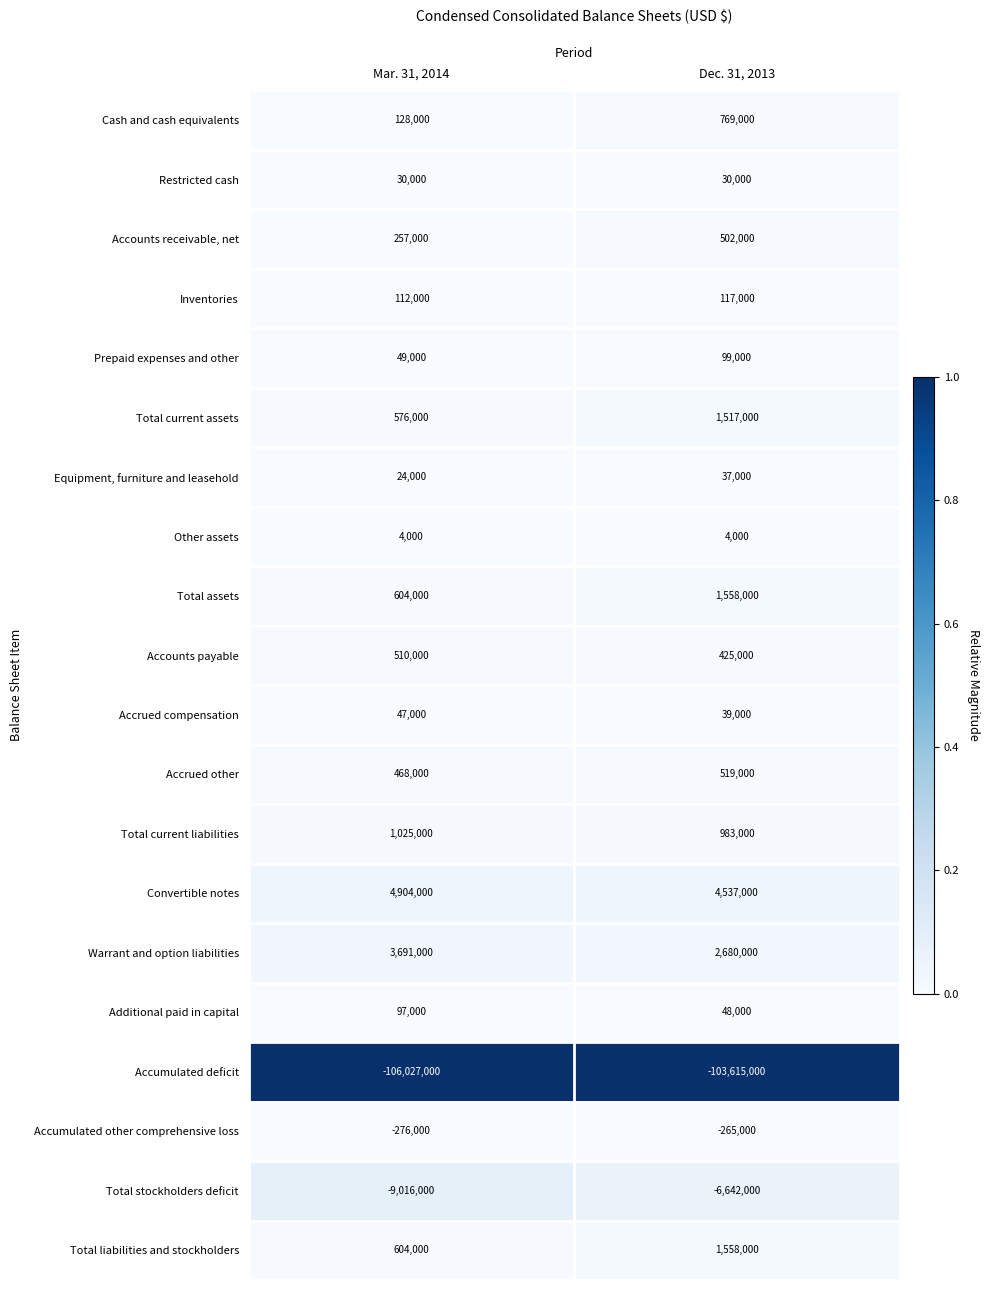

Which series changed the most between Mar. 31, 2014 and Dec. 31, 2013?

Accumulated deficit